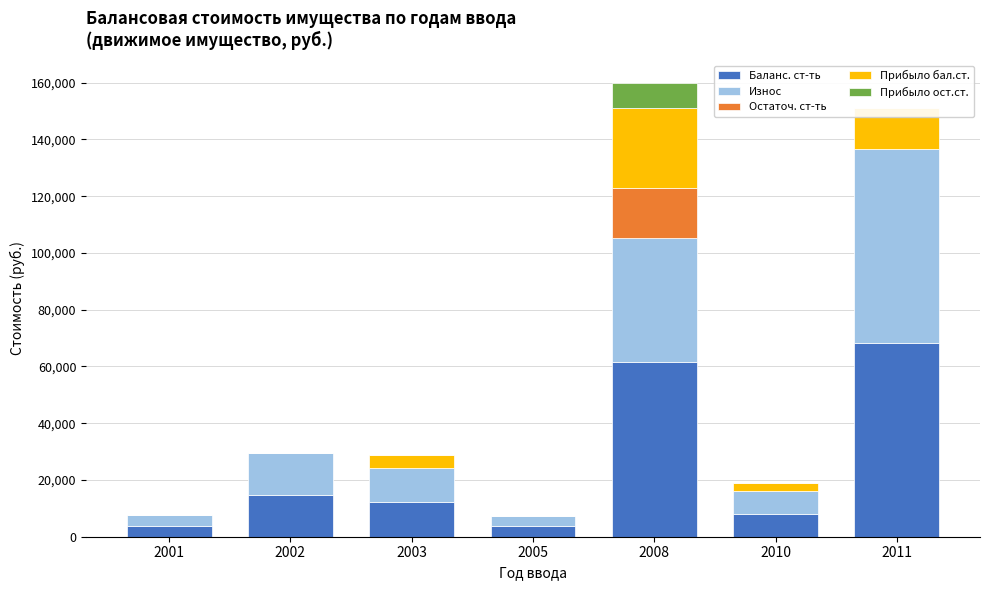

True or false: Баланс. ст-ть has a value of 20183 at 2002.

False